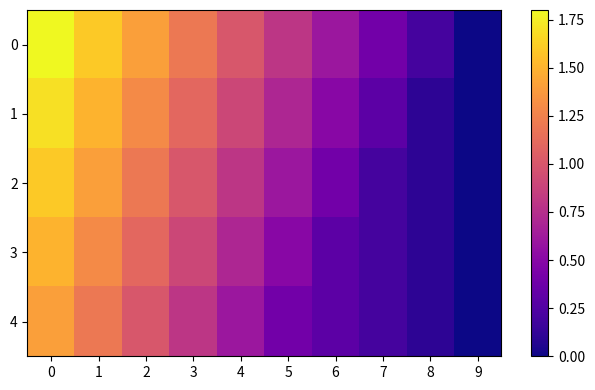

Reading left to right, extract all data points from this chart.

0: 0=1.8	1=1.6	2=1.4	3=1.2	4=1.0	5=0.8	6=0.6	7=0.4	8=0.2	9=0.0
1: 0=1.7	1=1.5	2=1.3	3=1.1	4=0.9	5=0.7	6=0.5	7=0.3	8=0.1	9=0.0
2: 0=1.6	1=1.4	2=1.2	3=1.0	4=0.8	5=0.6	6=0.4	7=0.2	8=0.1	9=0.0
3: 0=1.5	1=1.3	2=1.1	3=0.9	4=0.7	5=0.5	6=0.3	7=0.2	8=0.1	9=0.0
4: 0=1.4	1=1.2	2=1.0	3=0.8	4=0.6	5=0.4	6=0.3	7=0.2	8=0.1	9=0.0